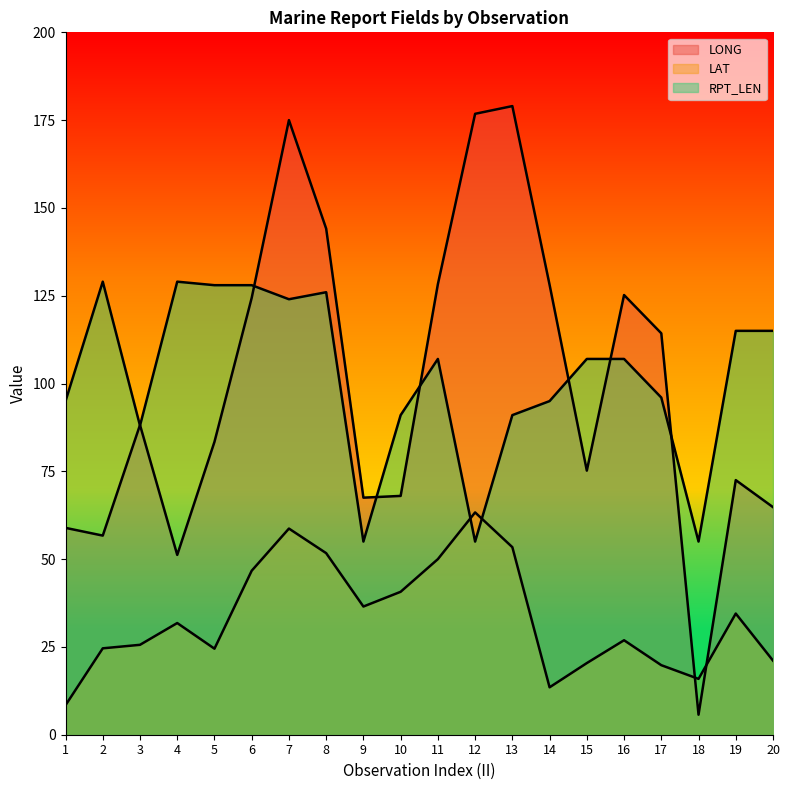

Reading left to right, extract all data points from this chart.

LONG: 58.9	56.7	88.2	51.2	83.4	124.4	175.0	144.1	67.5	68.0	128.3	176.8	179.0	128.1	75.2	125.2	114.3	5.7	72.5	64.8
LAT: 8.4	24.6	25.6	31.8	24.5	46.7	58.7	51.7	36.5	40.7	50.0	63.3	53.4	13.5	20.4	26.9	19.8	15.9	34.5	21.1
RPT_LEN: 95.0	129.0	88.0	129.0	128.0	128.0	124.0	126.0	55.0	91.0	107.0	55.0	91.0	95.0	107.0	107.0	96.0	55.0	115.0	115.0